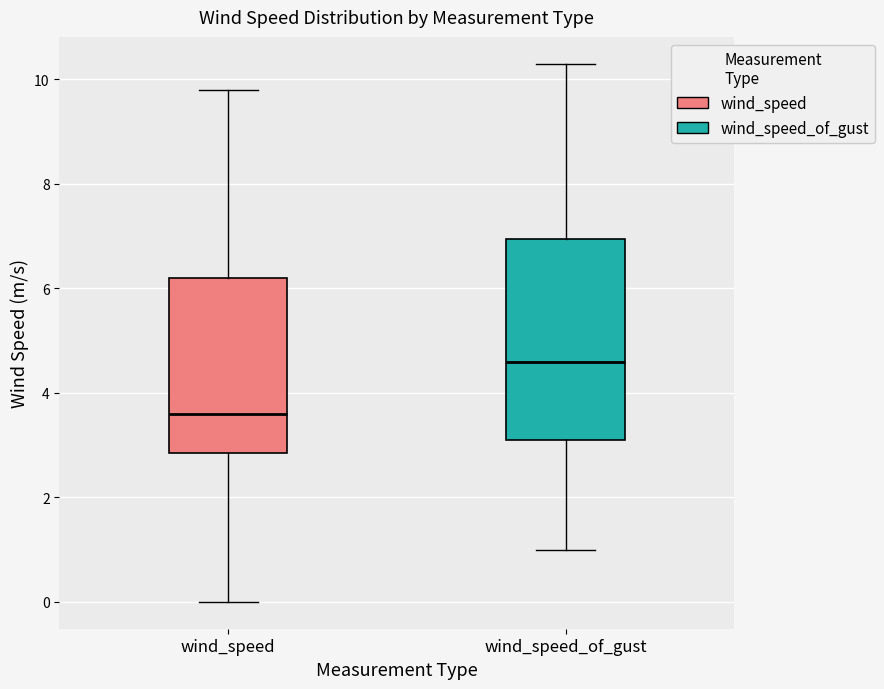

Comparing the boxes themselves (not the whiskers), which one is the tallest?

wind_speed_of_gust